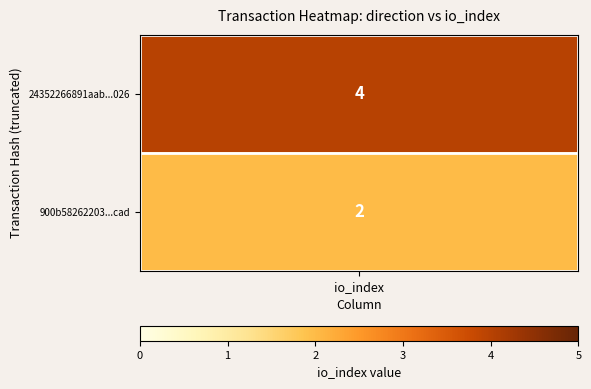

The value of 900b58262203dbbfb9e41d560509ebaeb7c2cad at 1 is 2. True or false?

True